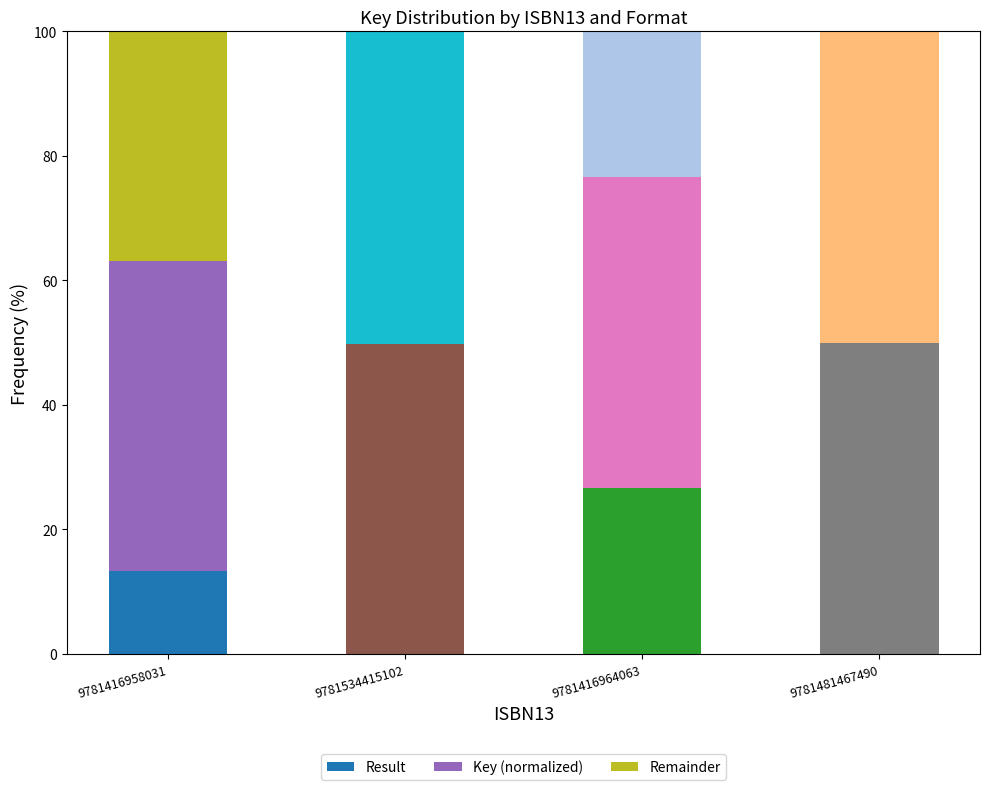

The value of Result at 9781534415102 is 0.0. True or false?

True